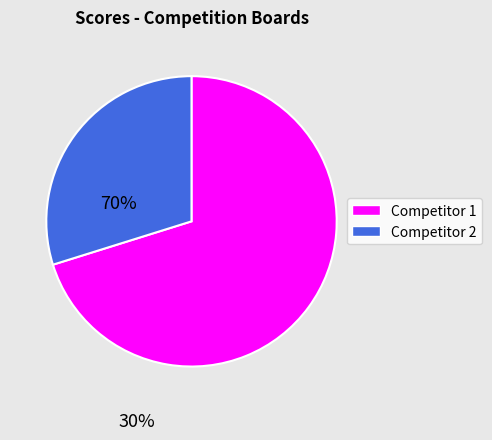

Rank the categories by value from lowest to highest.

Competitor 2, Competitor 1